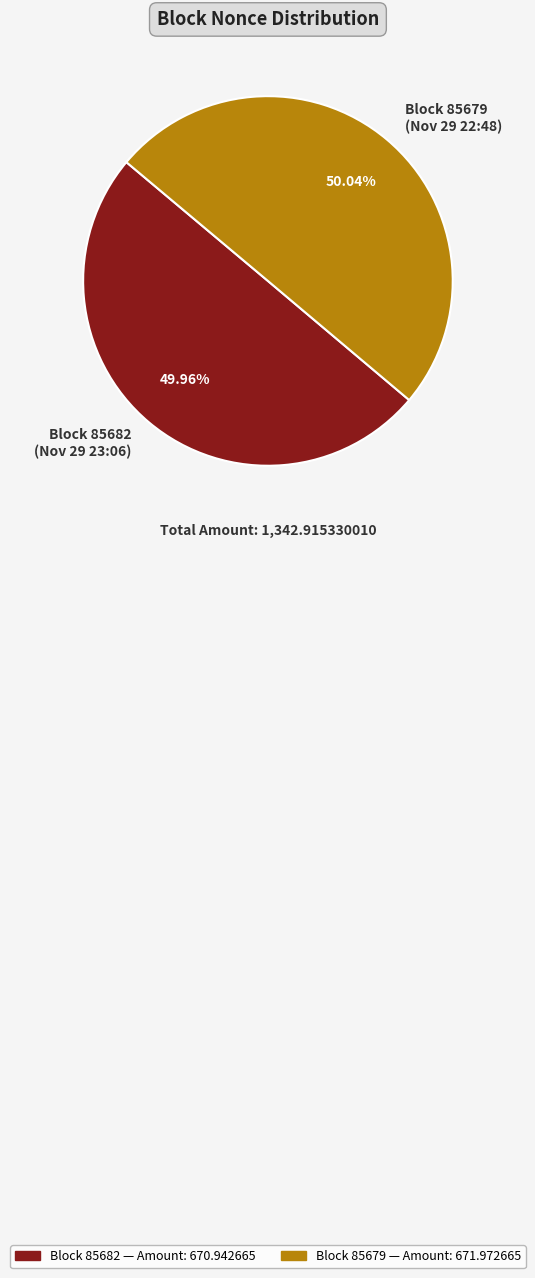

How many slices are in this pie chart?

2